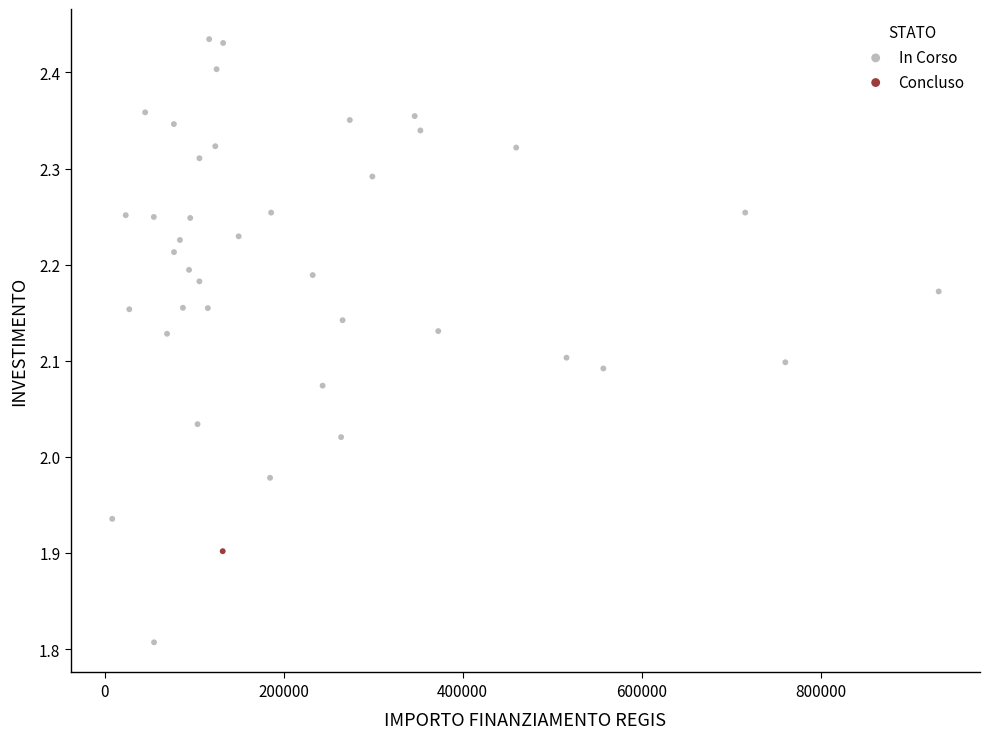

What are all the series names shown in the legend?

In Corso, Concluso